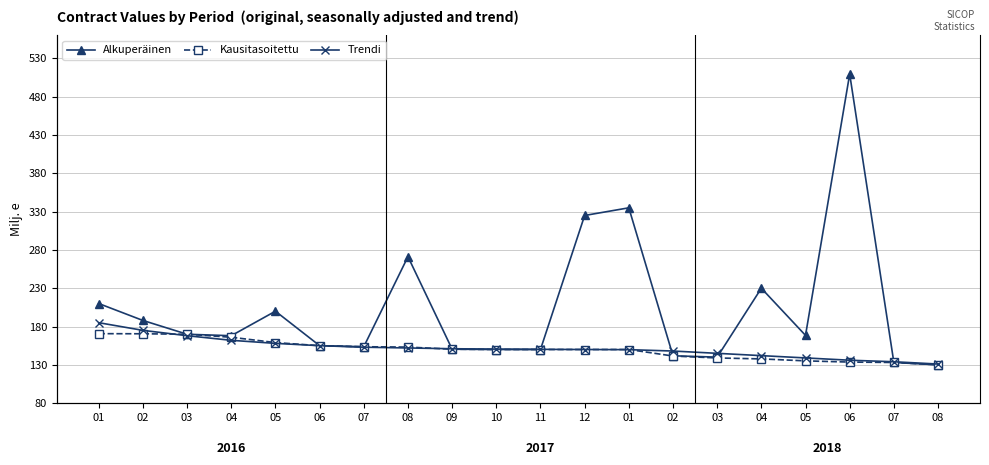

Does the chart have visible grid lines?

Yes